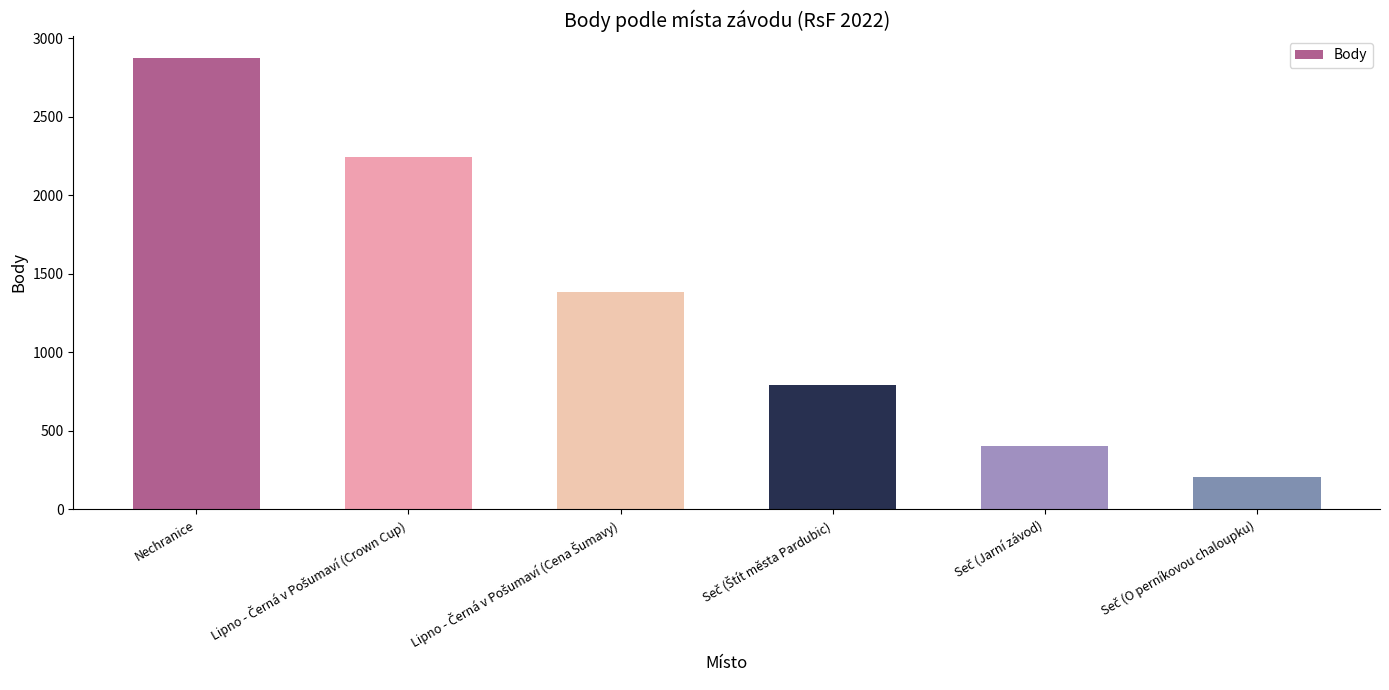

The chart shows a value of 639 at Nechranice. True or false?

False